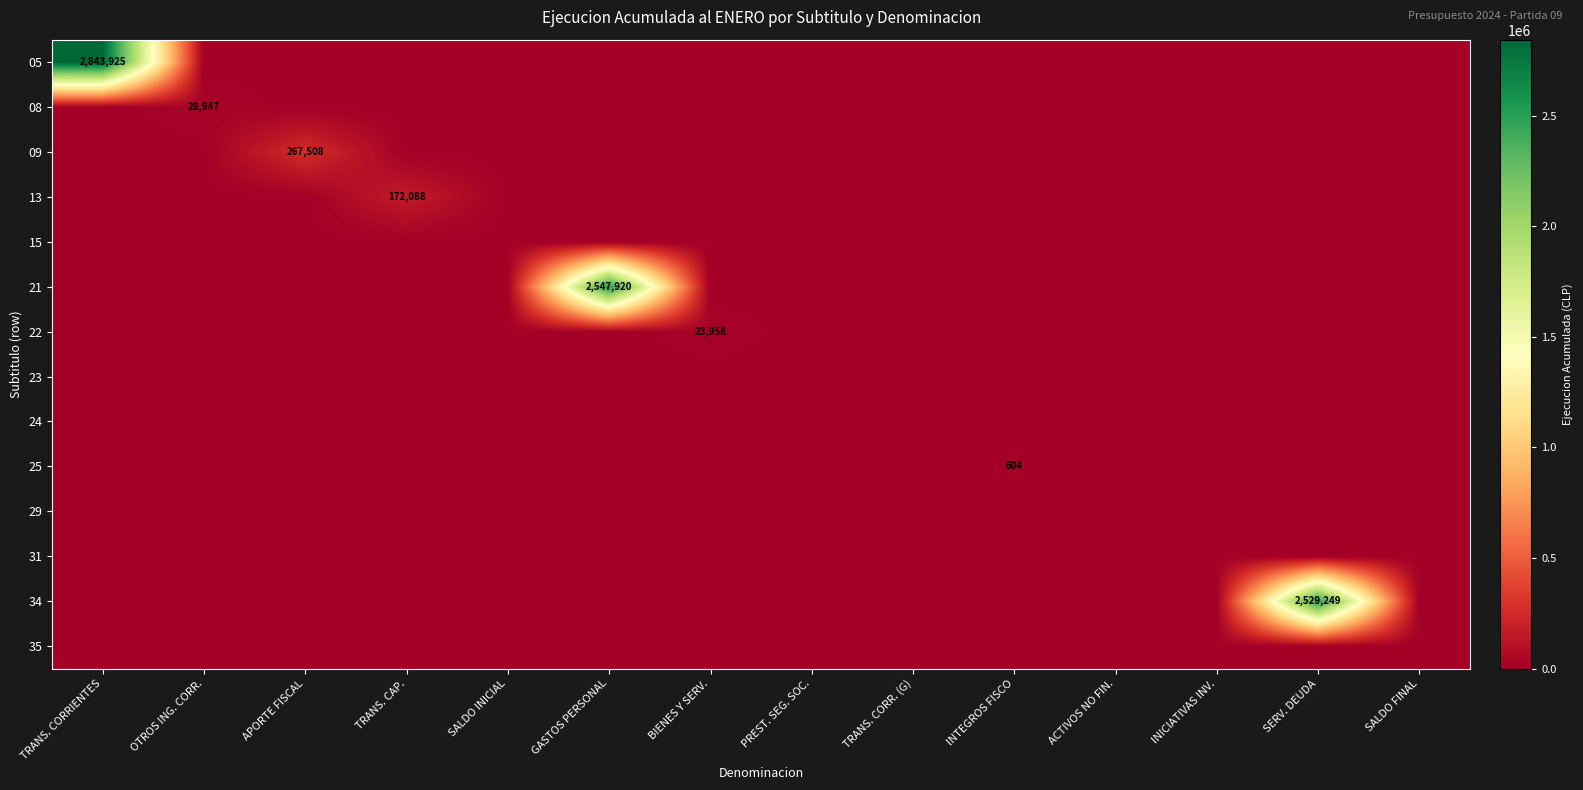

What is the average value of the 13 series?

12292